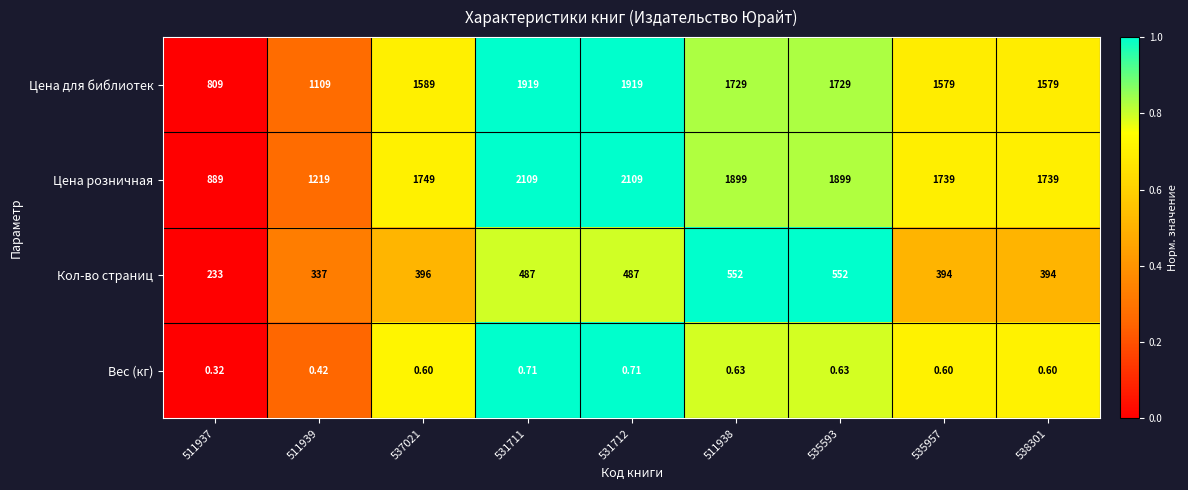

Which series has the largest total across all categories?

Цена розничная